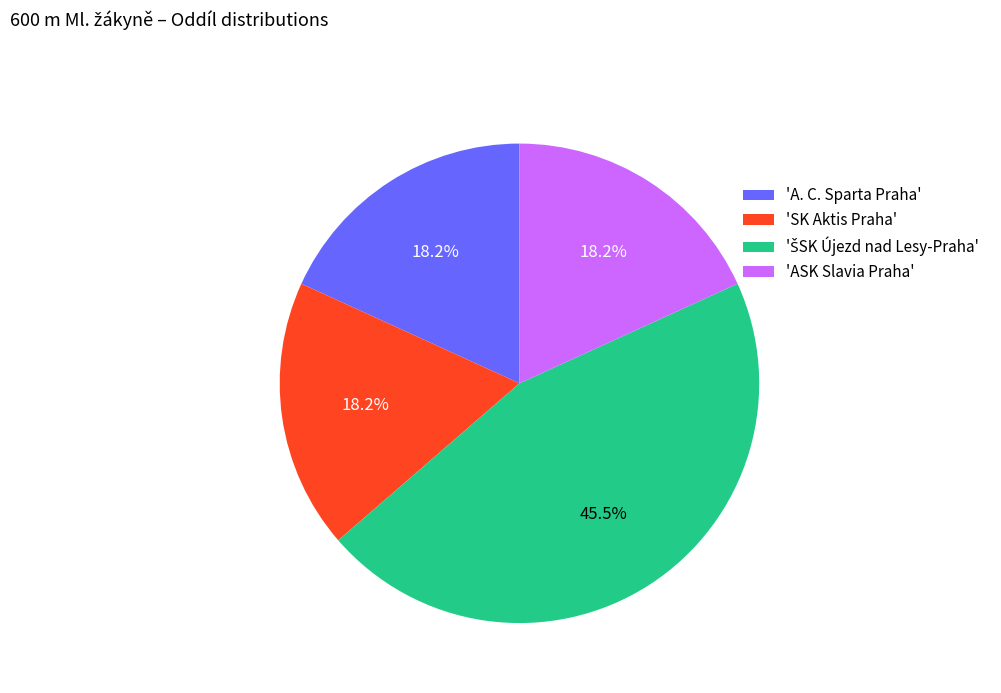

Approximately how many times larger is the value at 'ASK Slavia Praha' compared to 'A. C. Sparta Praha'?

1.0